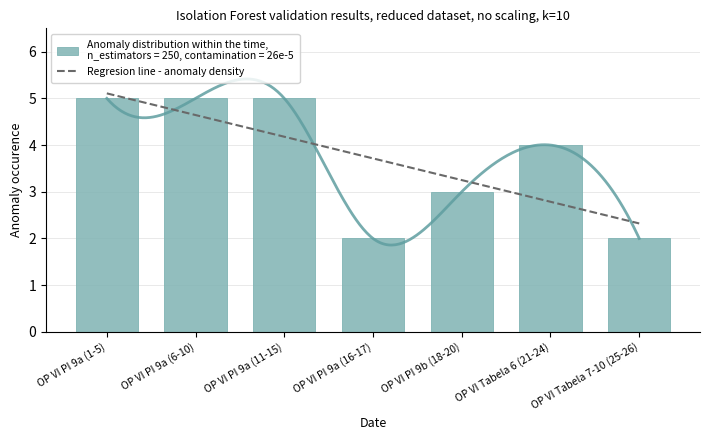

Where does the Regresion line - anomaly density series first go above 3?

OP VI PI 9a (1-5)